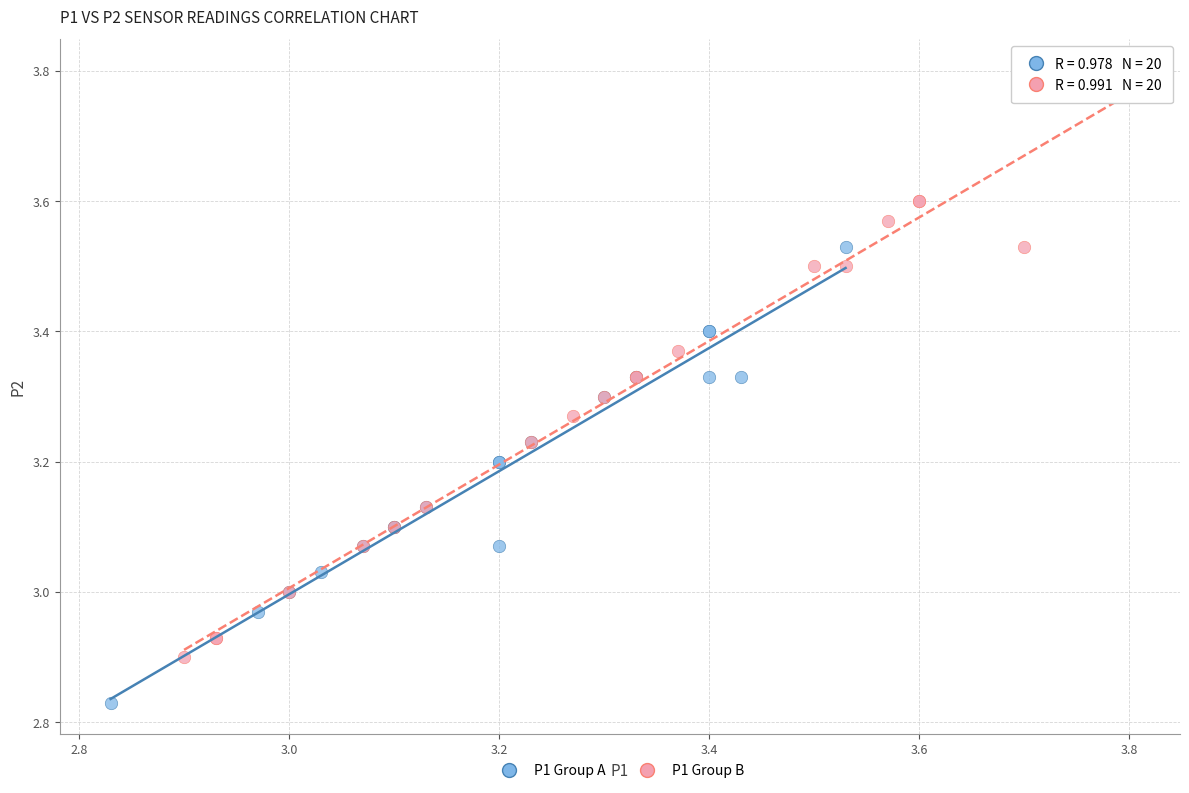

Which series contains the lowest Y value?

P1 Group A